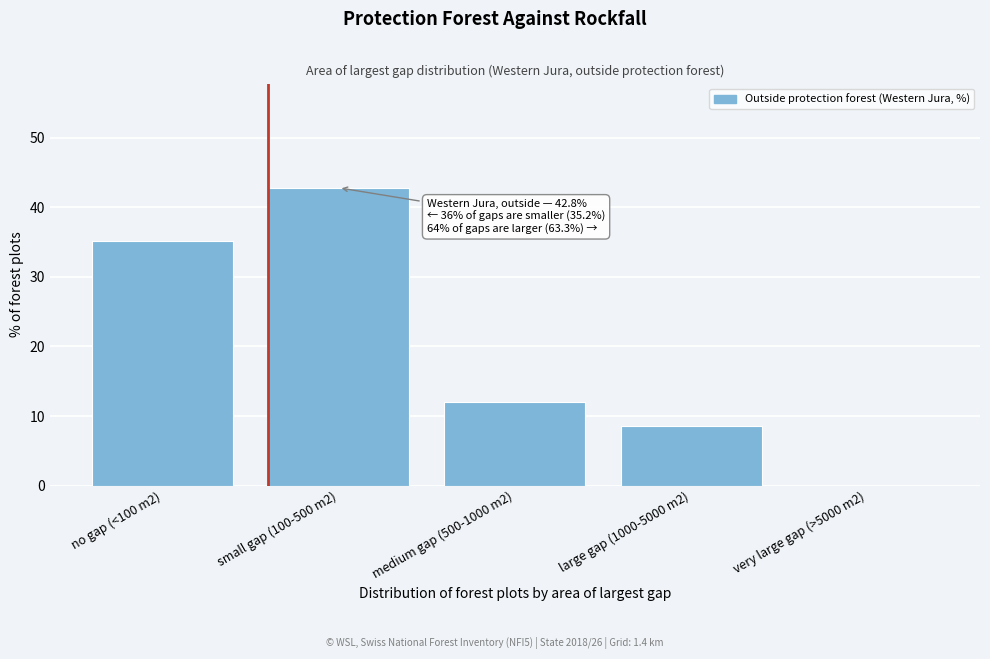

Reading right to left, what are all the values shown in this chart?

very large gap (>5000 m2)=0.0	large gap (1000-5000 m2)=8.5	medium gap (500-1000 m2)=12.0	small gap (100-500 m2)=42.8	no gap (<100 m2)=35.2